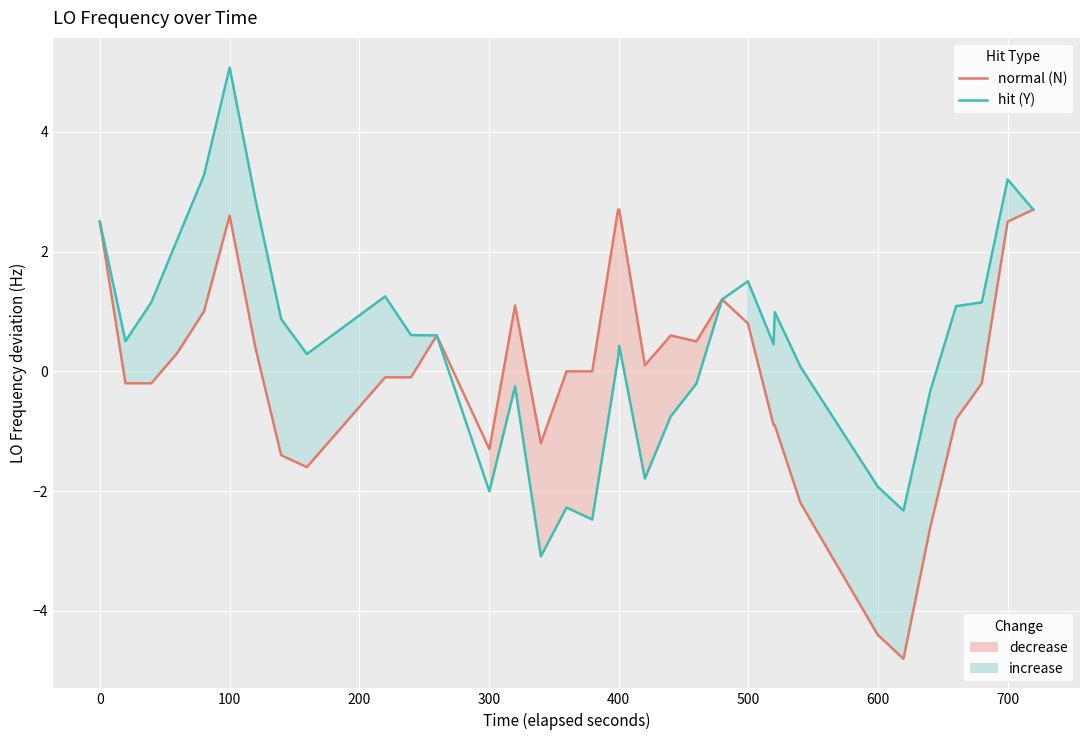

What is the difference between the maximum and minimum values in the hit offset (Y) series?

8.2